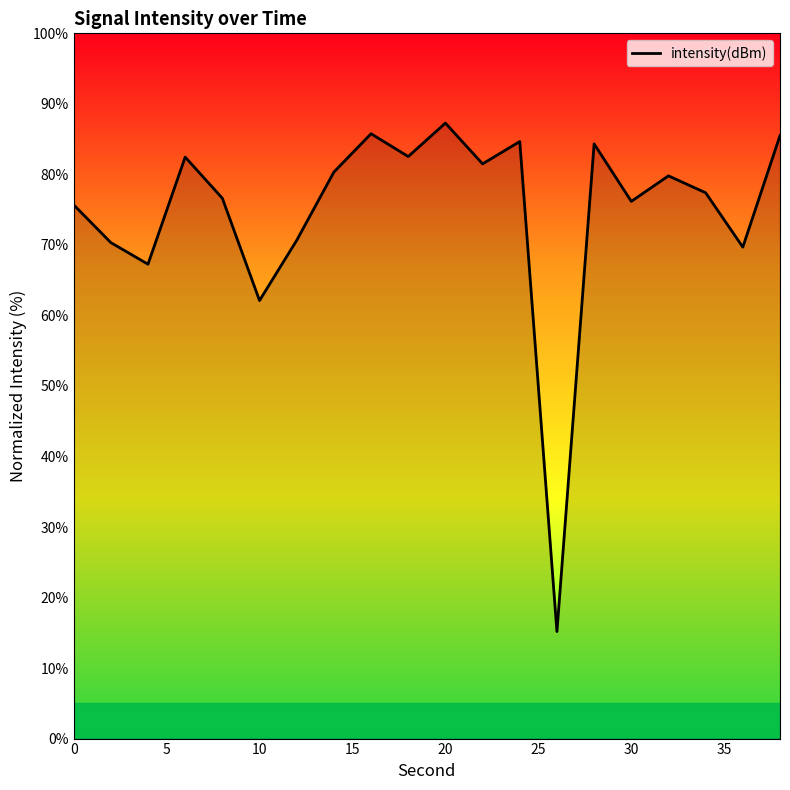

What is the difference between the maximum and minimum values?

72.1